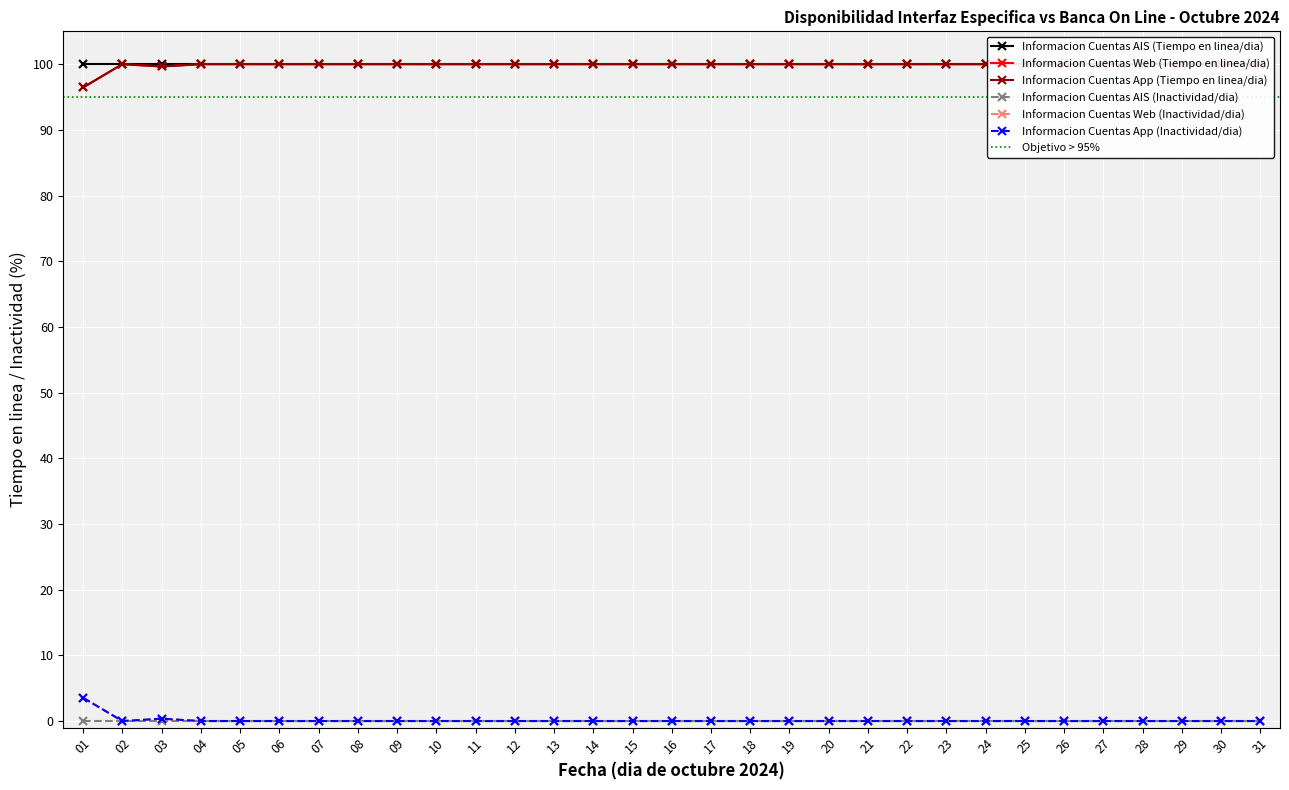

True or false: Informacion Cuentas App (Tiempo en linea/dia) and Informacion Cuentas App (Inactividad/dia) cross at least once.

False